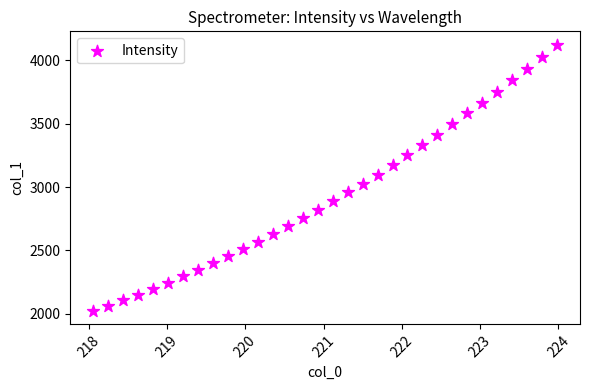

What is the range of X values (max minus min)?

5.9